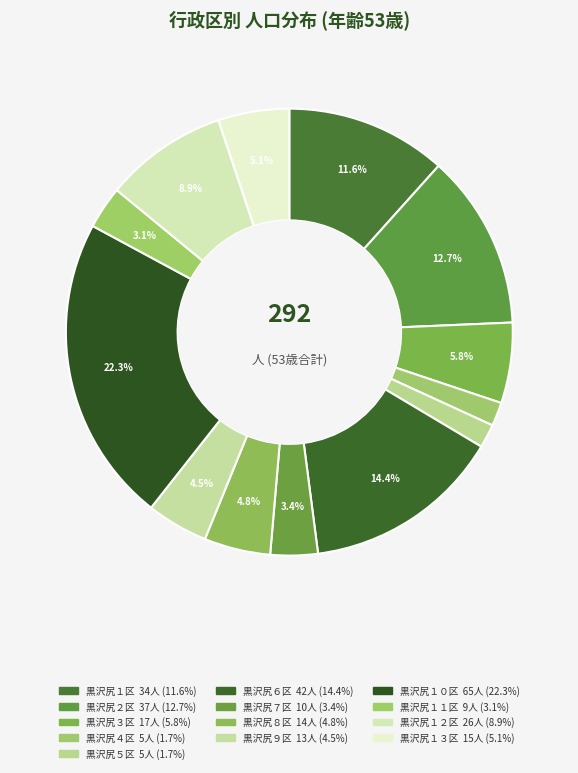

What percentage is the 黒沢尻８区 slice, to the nearest percent?

5%